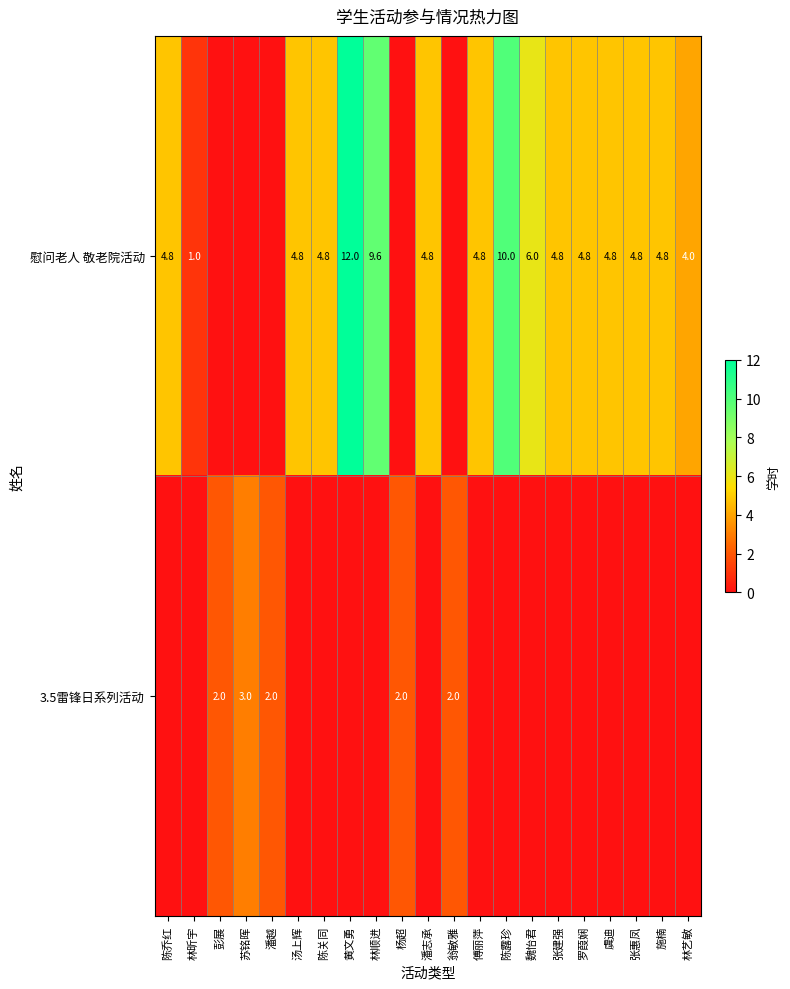

What is the sum of the 慰问老人 敬老院活动 values at 潘志承 and 张惠凤?

9.6